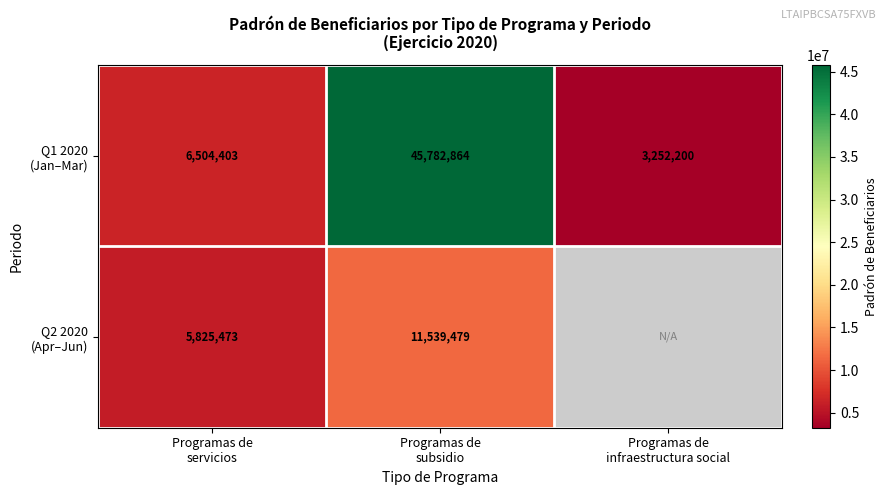

Which category has the lowest value in the Q1 2020 (Jan–Mar) series?

Programas de infraestructura social